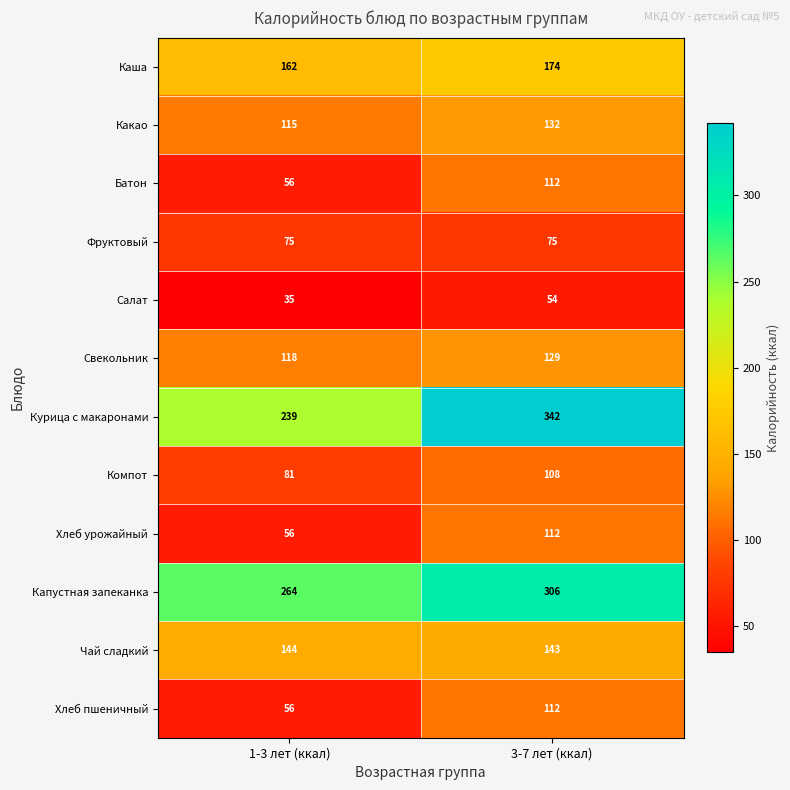

What is the difference between the maximum and minimum values in the Компот series?

27